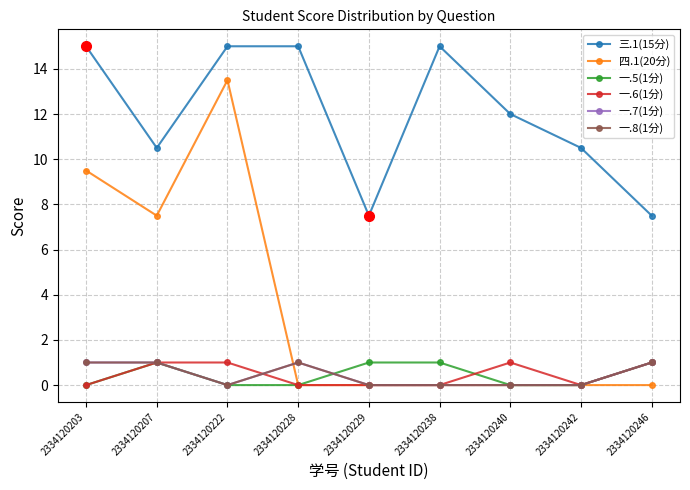

List the labels in order of 一.8(1分) value, smallest first.

2334120222, 2334120229, 2334120238, 2334120240, 2334120242, 2334120203, 2334120207, 2334120228, 2334120246